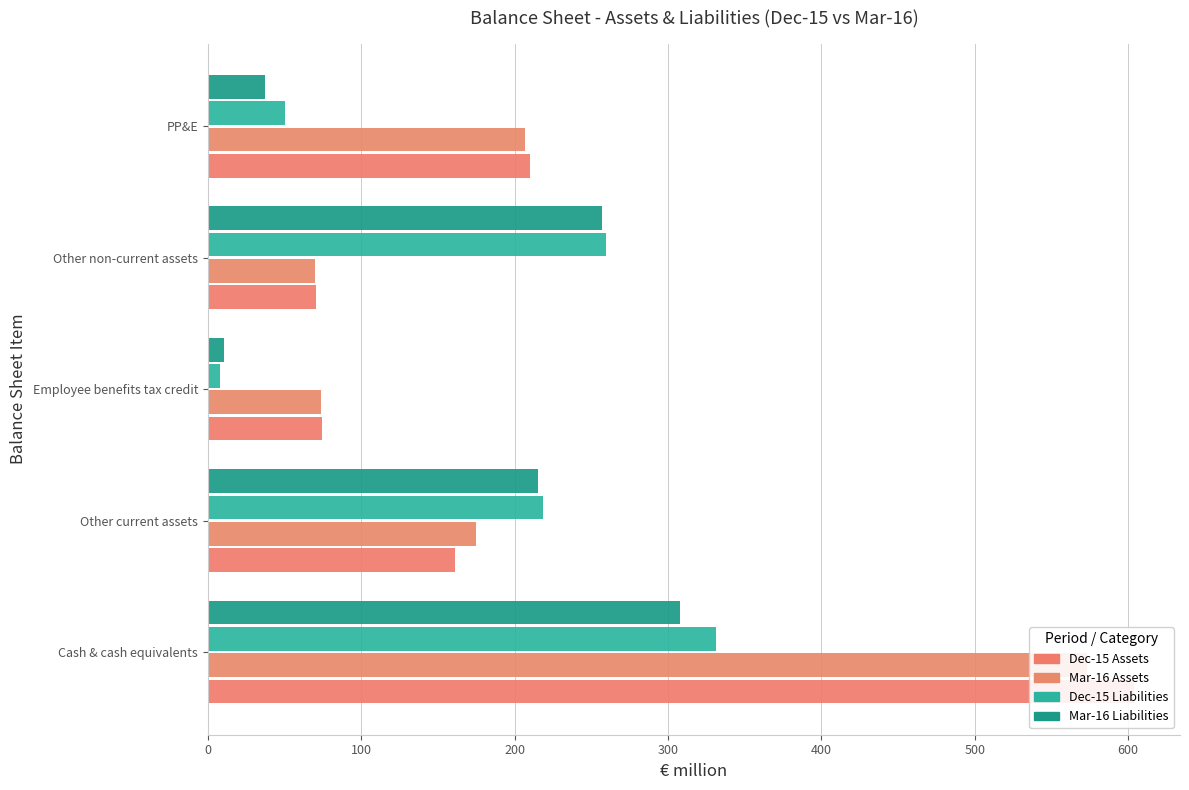

What is the value of the Dec-15 Liabilities bar at the 2nd from the left?

218.3